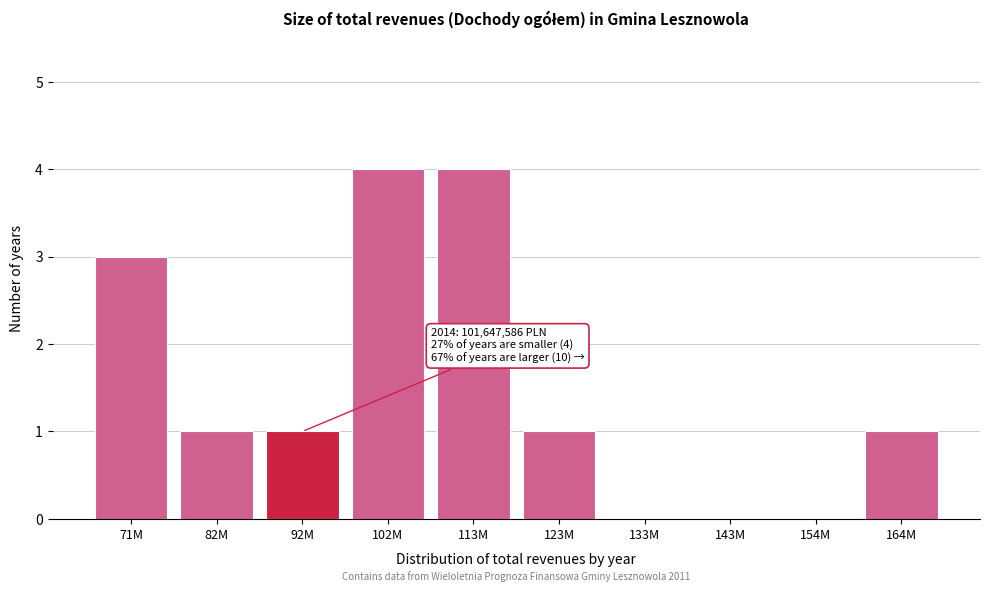

Reading left to right, what are all the values shown in this chart?

71M=3	82M=1	92M=1	102M=4	113M=4	123M=1	133M=0	143M=0	154M=0	164M=1